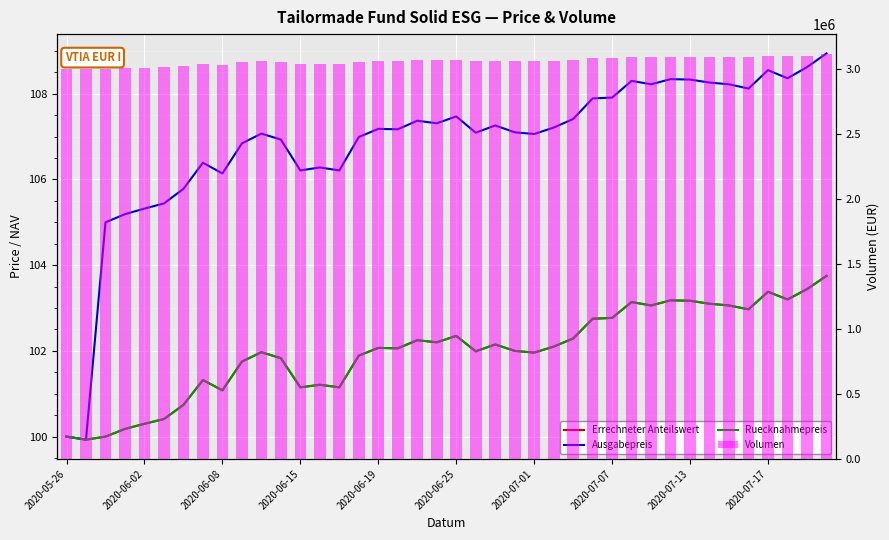

The Ausgabepreis series shows 107.1 at 2020-07-01. True or false?

True